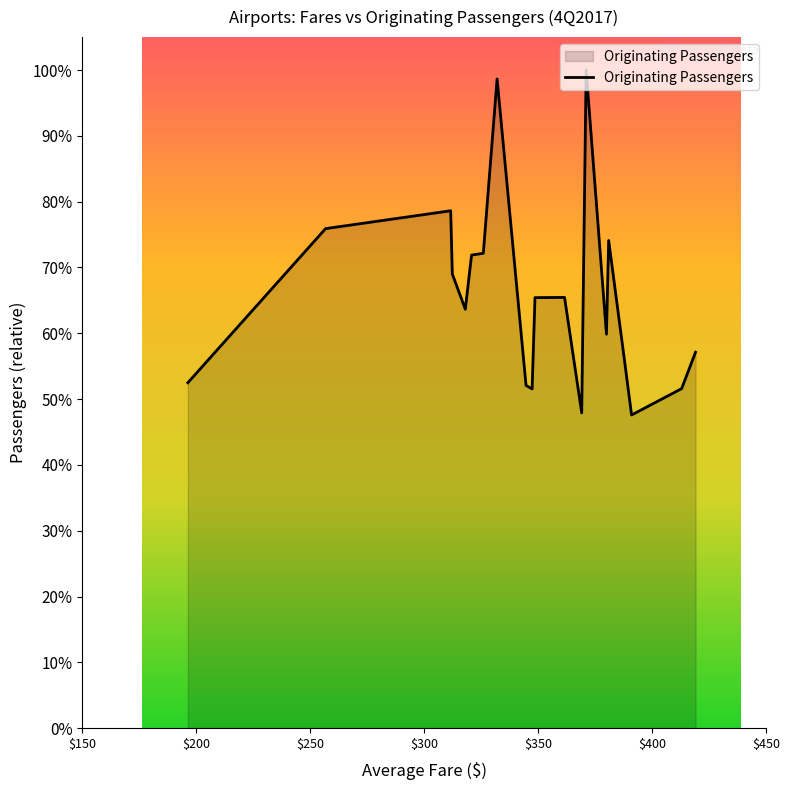

Is this an area chart (filled region under the line)?

Yes